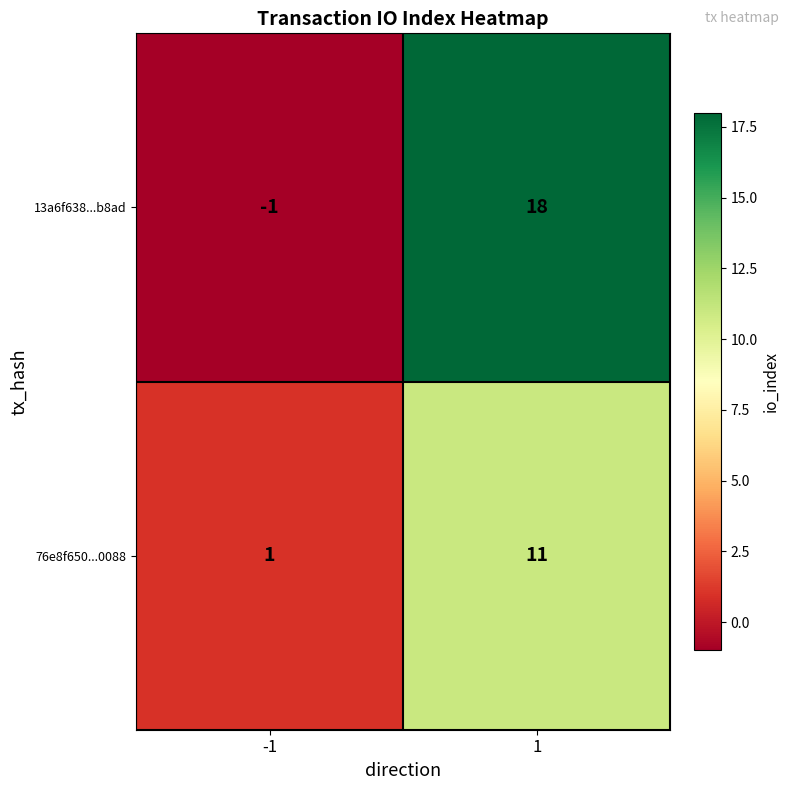

How many series are shown in this chart?

2